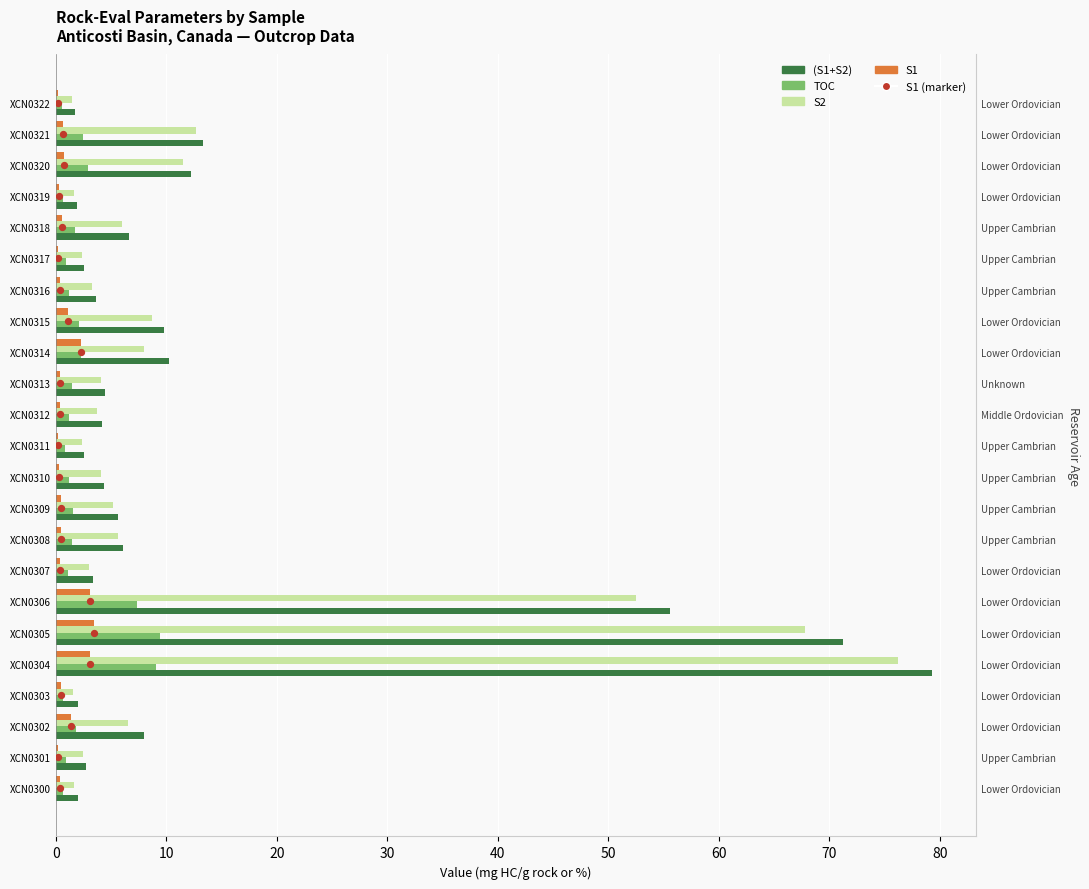

Which series reaches the maximum Y coordinate?

(S1+S2)